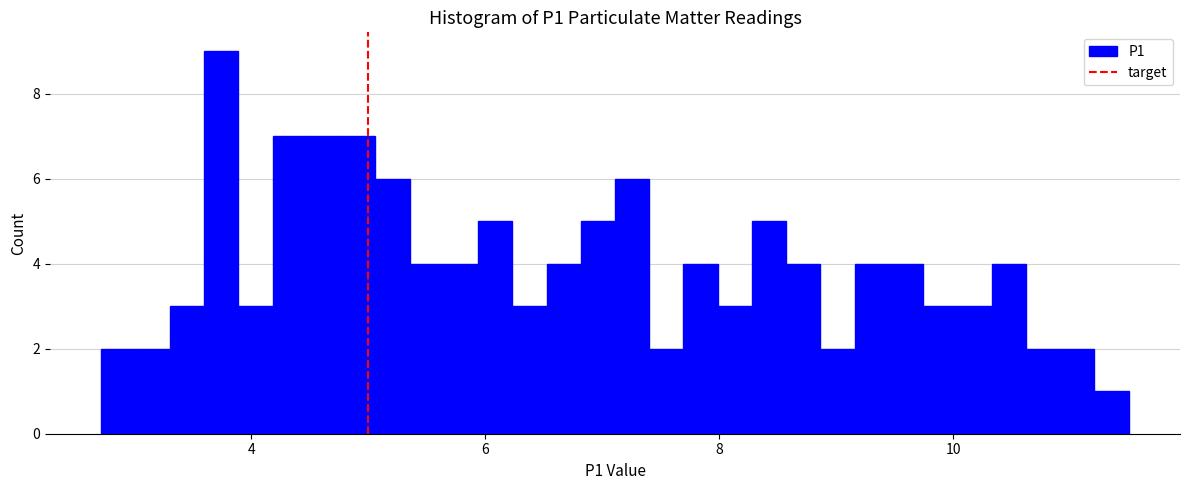

Around what value on the x-axis is the tallest bar? Give the approximate position of its centre, as read against the axis.

3.8